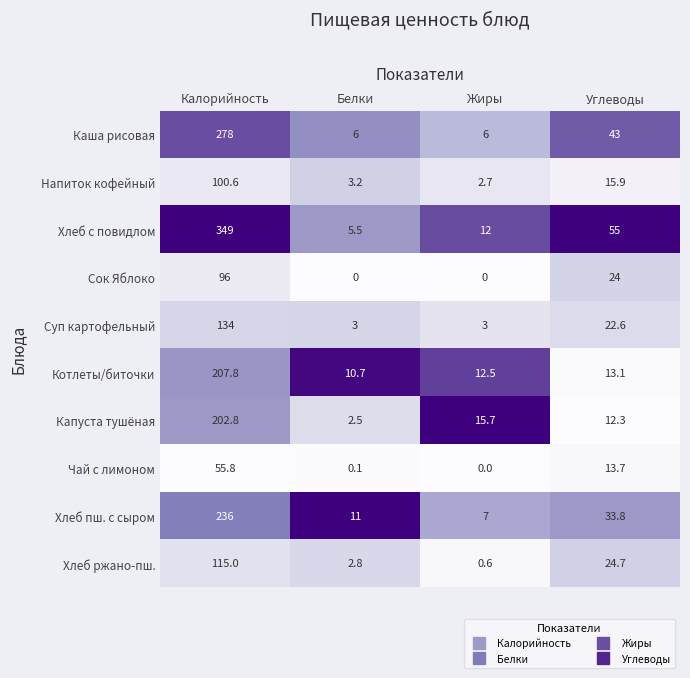

How many values in the Напиток кофейный series exceed 15?

2